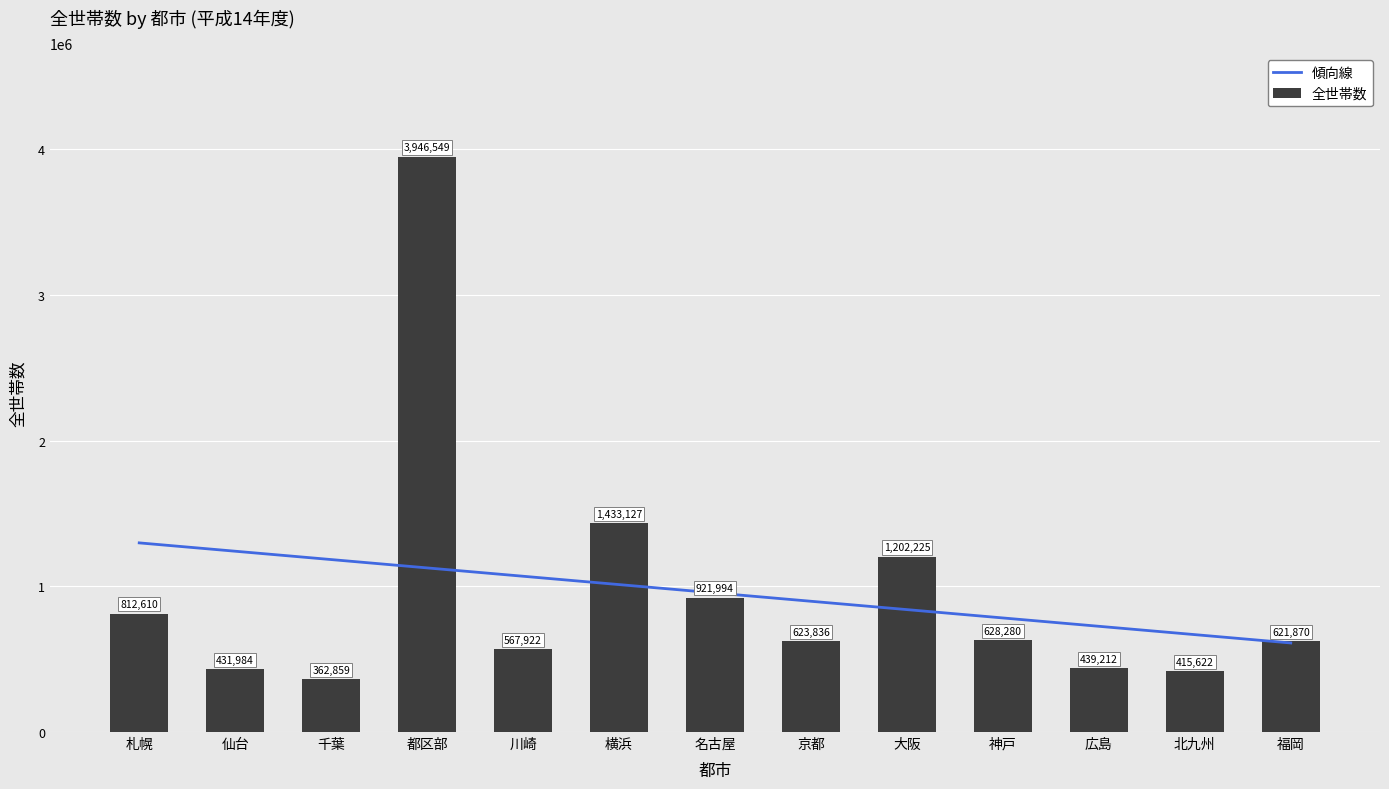

What is the difference between the second highest and minimum values?

1070268